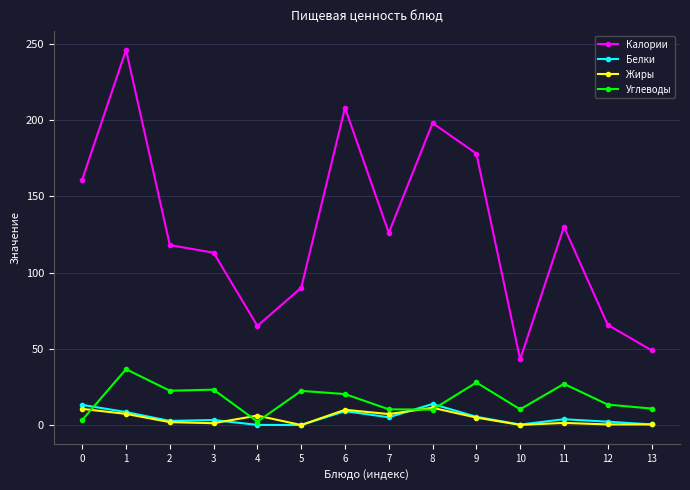

What is the sum of all Белки values?

67.9